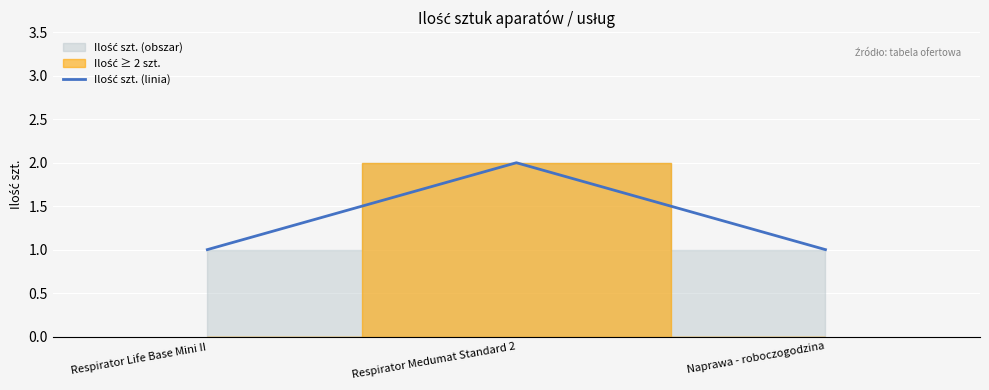

True or false: the data shows 1 at Respirator Life Base Mini II.

True